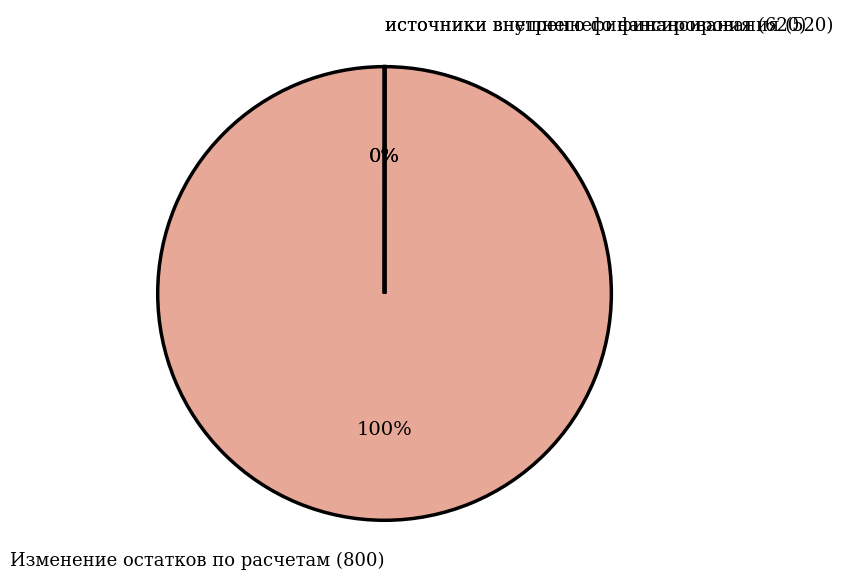

Which slice is the smallest?

источники внутреннего финансирования (520)